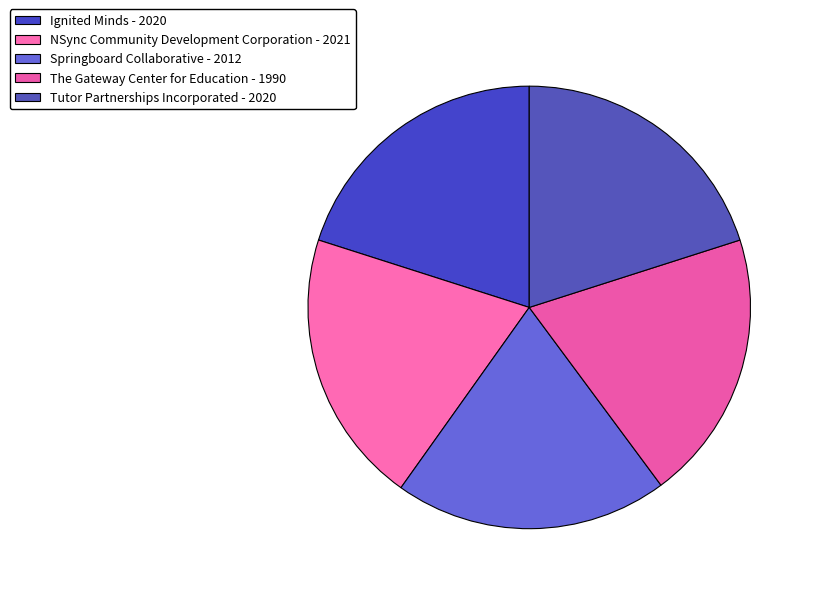

The Ignited Minds slice represents 20% of the pie. True or false?

True